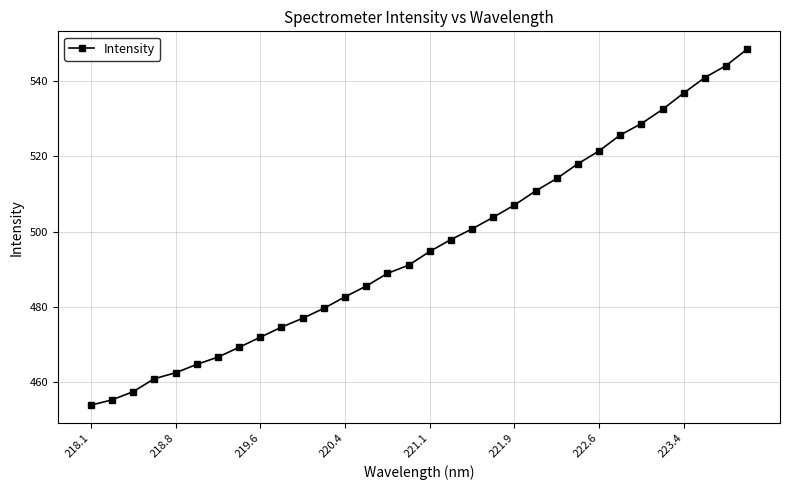

What is the difference between the second highest and second lowest values?

88.7